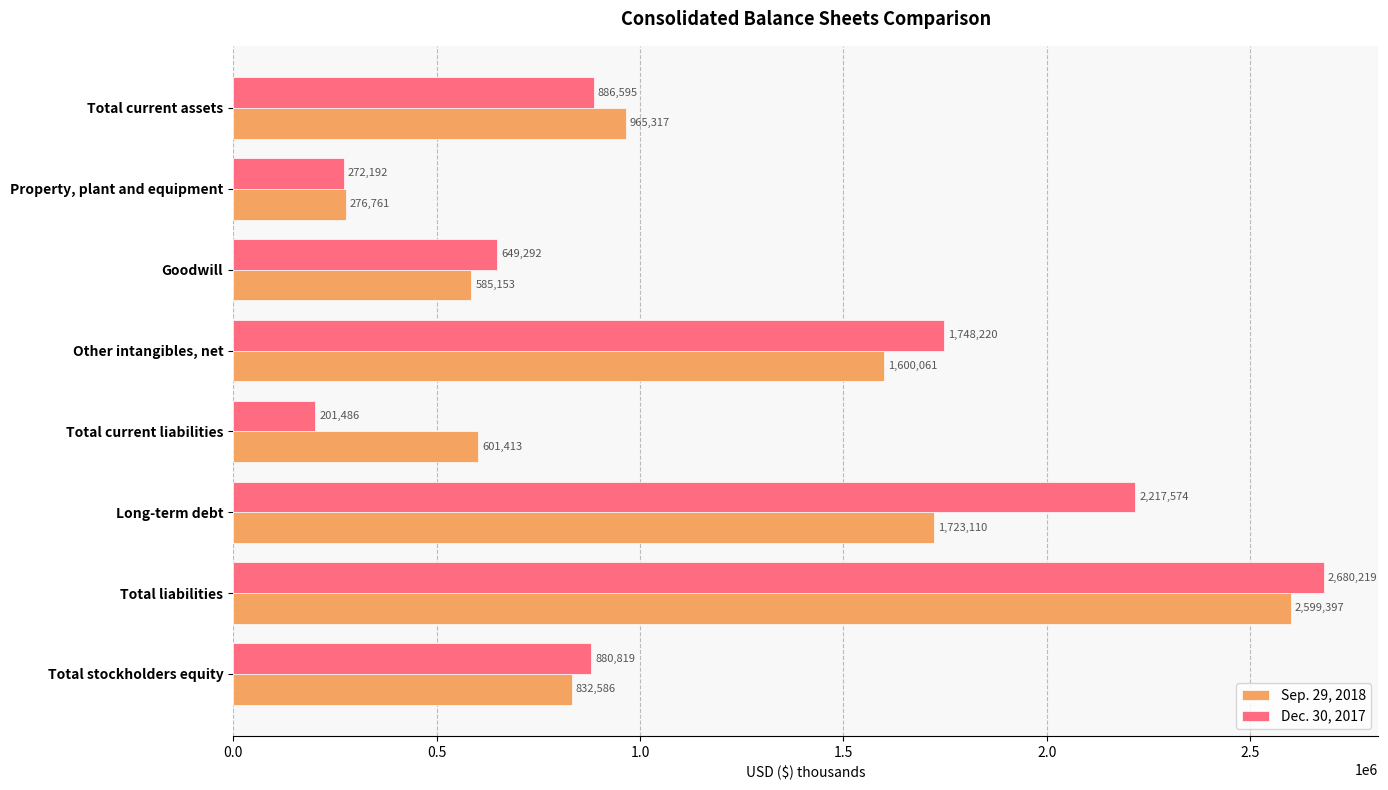

Where is Dec. 30, 2017 nearest to the value 1440852?

Other intangibles, net